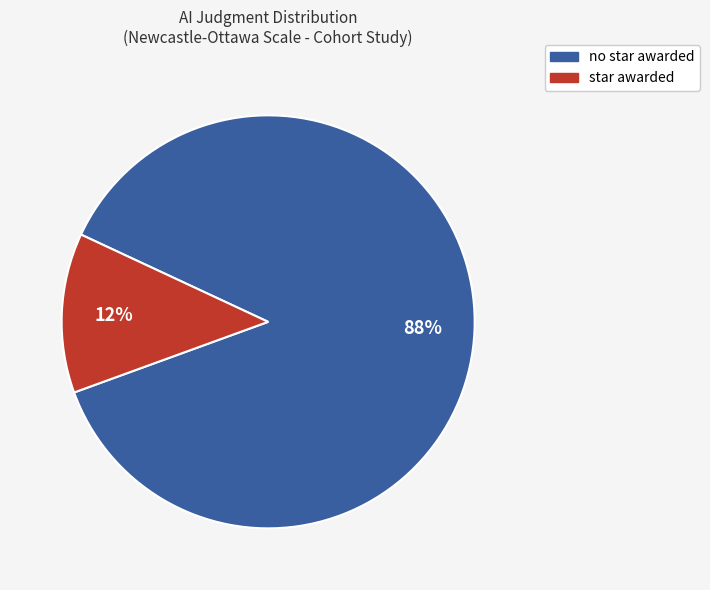

The star awarded slice represents 12% of the pie. True or false?

True